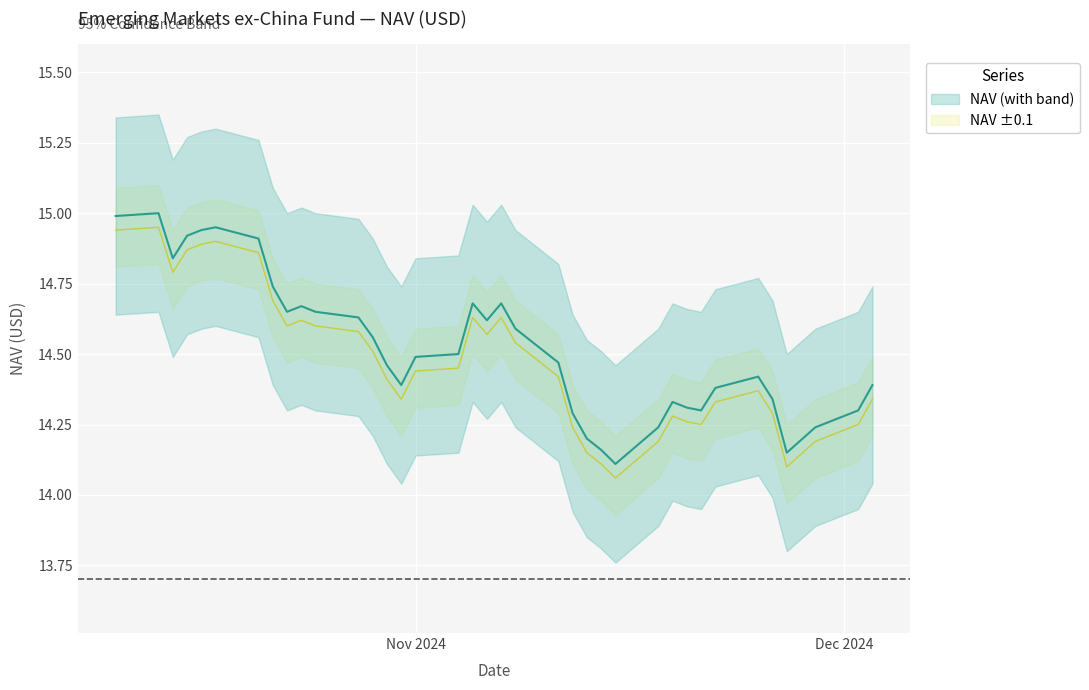

Which has a higher value, 2024-10-11 or 2024-10-21?

2024-10-11